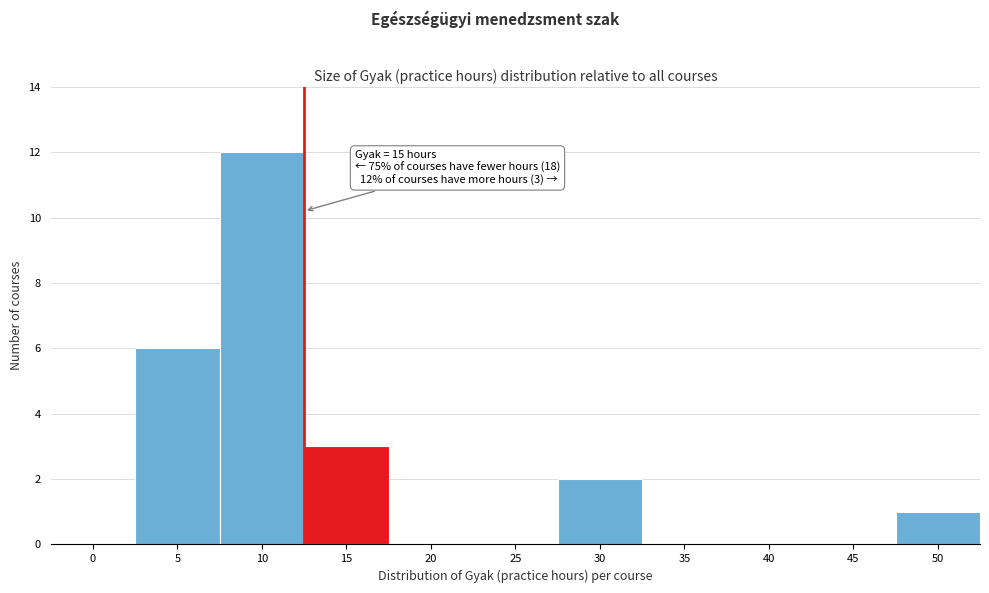

Reading left to right, extract all data points from this chart.

0=0	5=6	10=12	15=3	20=0	25=0	30=2	35=0	40=0	45=0	50=1